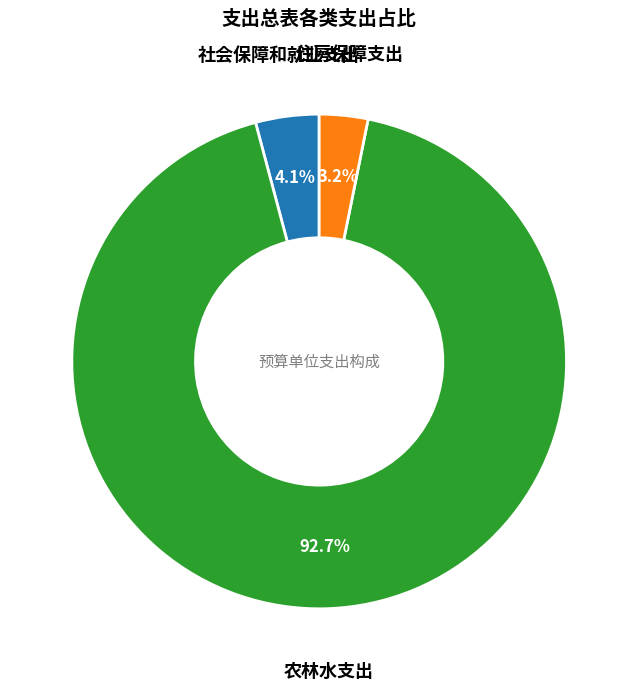

To the nearest percent, what is the average slice percentage?

33%